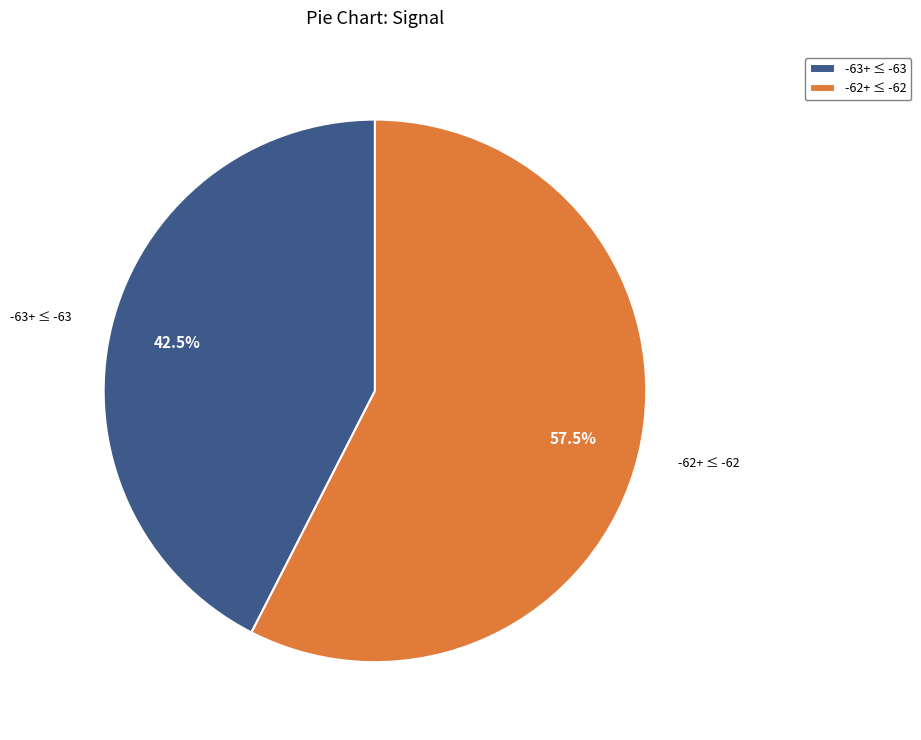

Which has a higher value, -62+ ≤ -62 or -63+ ≤ -63?

-62+ ≤ -62